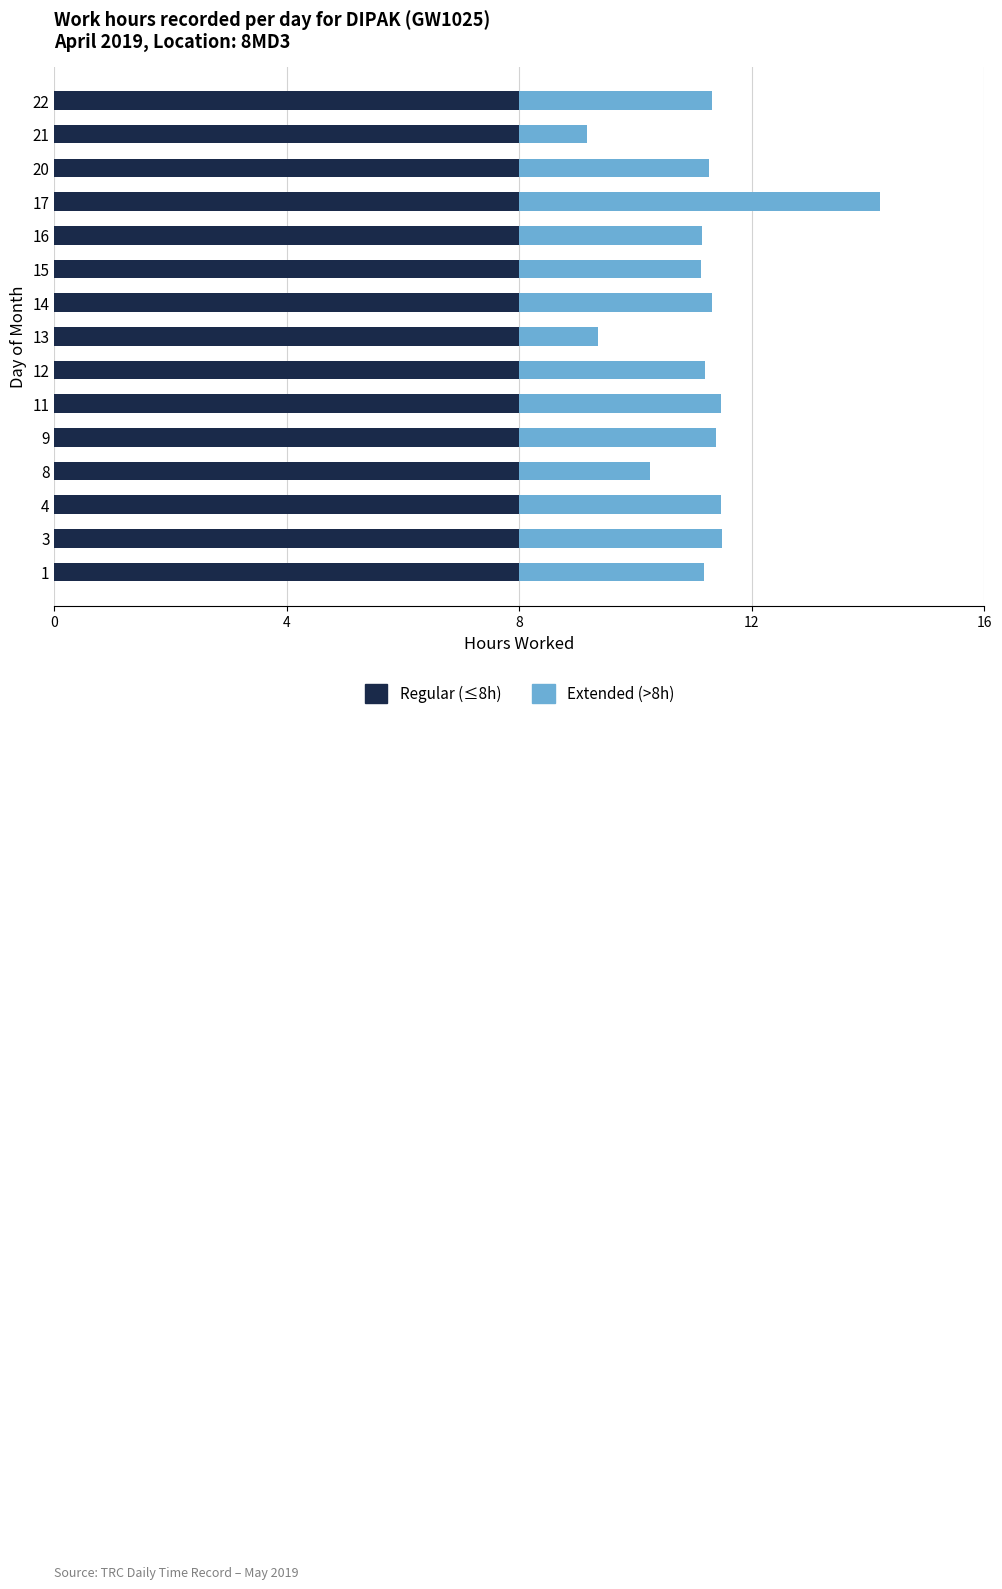

What is the highest value of the Regular (≤8h) series?

8.0